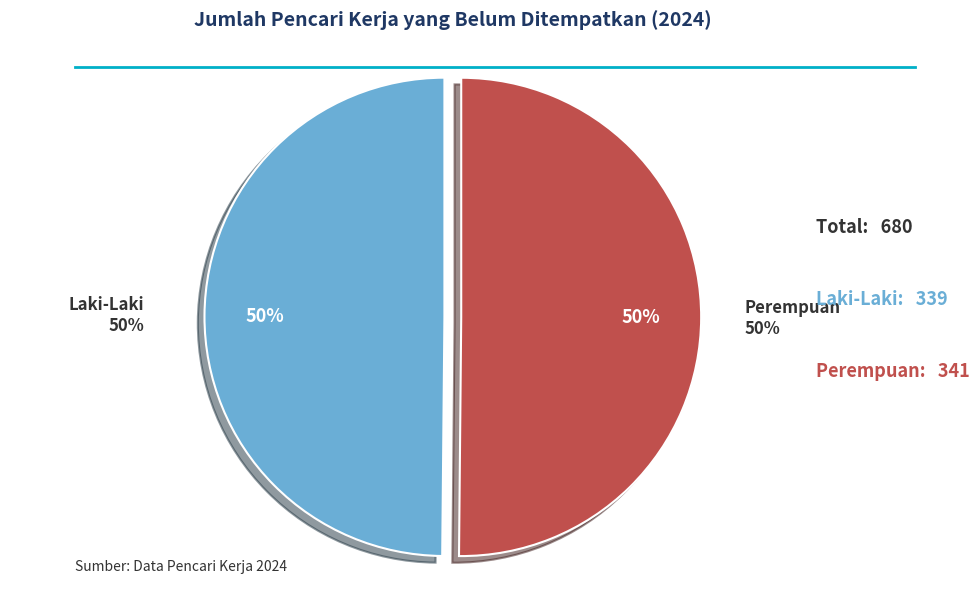

Is it true that Laki-Laki is 50% of the pie?

True